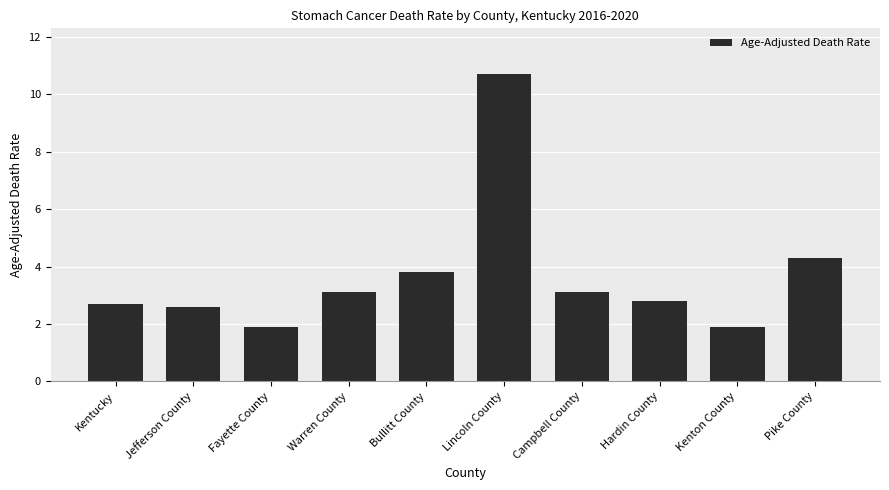

How many categories are shown in the chart?

10